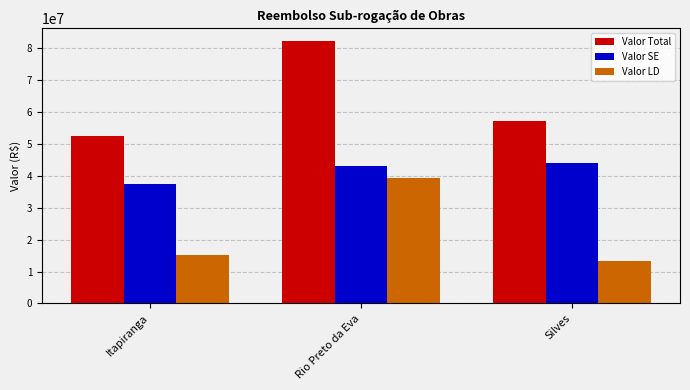

Which series has the widest spread of values?

Valor Total